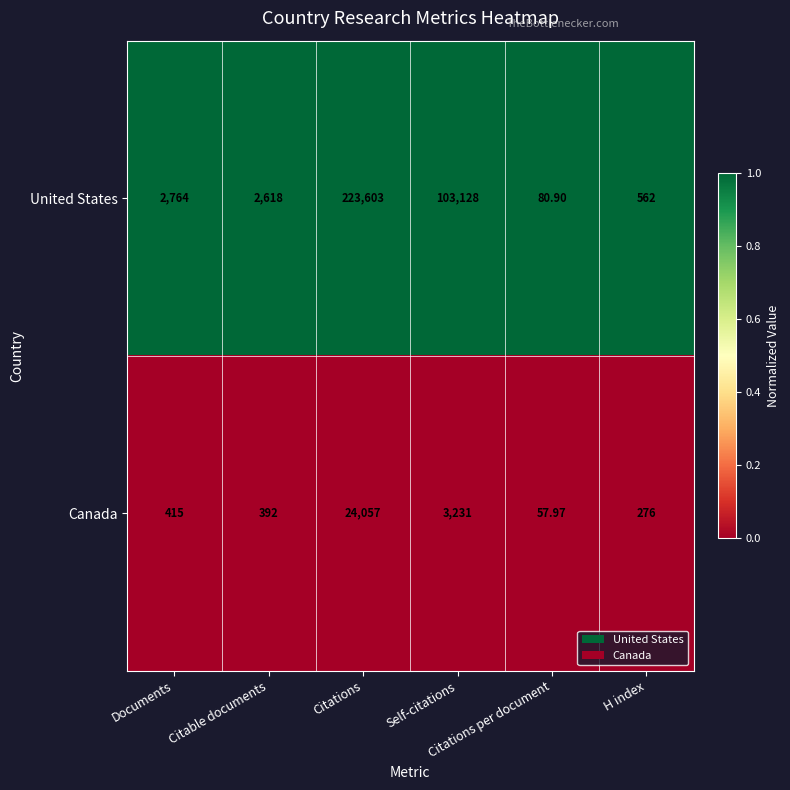

What is the spread (max minus min) of values at Citations?

199546.0